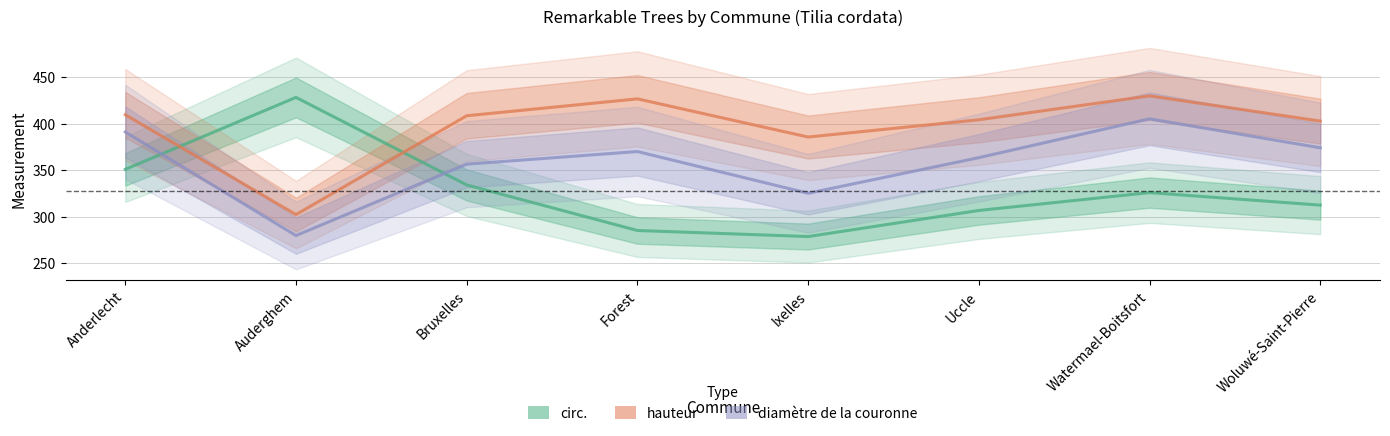

How many values in the hauteur series exceed 408?

4